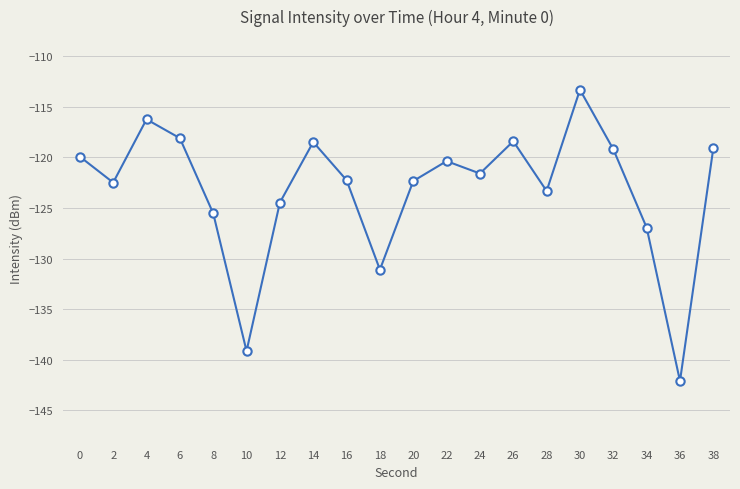

What is the sum of the values at 6 and 0?

-238.0